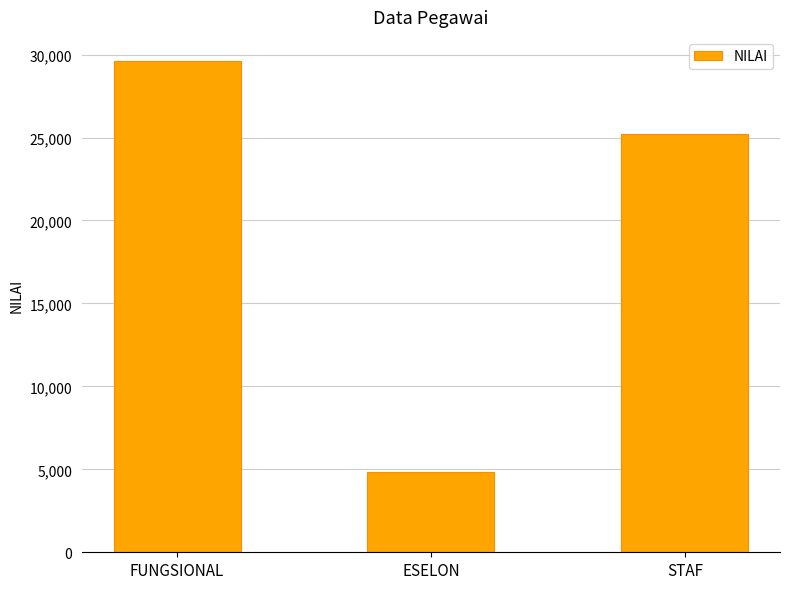

Which category has the highest value across all series?

FUNGSIONAL